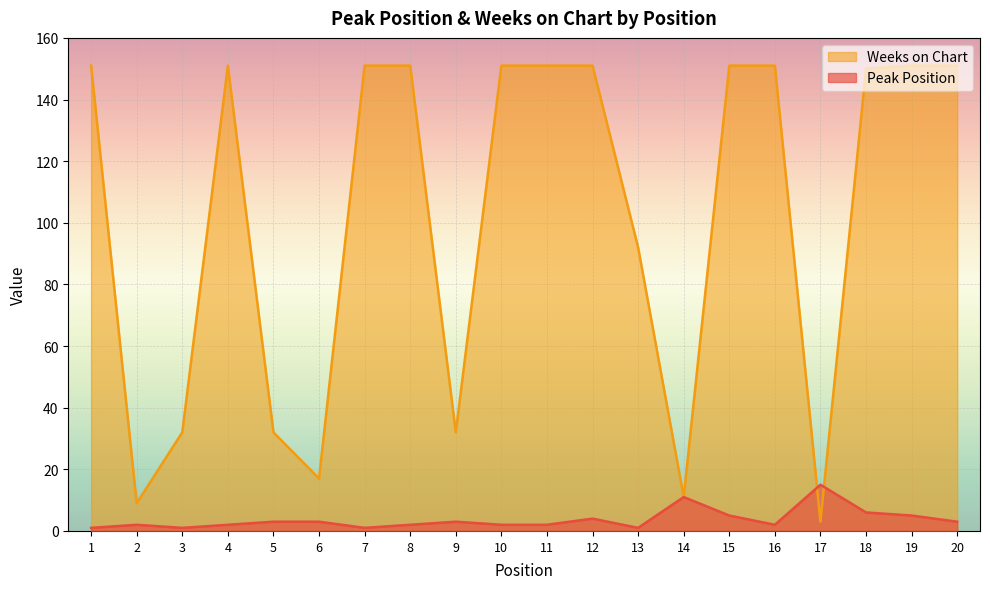

Reading right to left, list all the values displayed in this chart.

Peak Position: 20=3	19=5	18=6	17=15	16=2	15=5	14=11	13=1	12=4	11=2	10=2	9=3	8=2	7=1	6=3	5=3	4=2	3=1	2=2	1=1
Weeks on Chart: 20=151	19=151	18=150	17=3	16=151	15=151	14=11	13=92	12=151	11=151	10=151	9=32	8=151	7=151	6=17	5=32	4=151	3=32	2=9	1=151